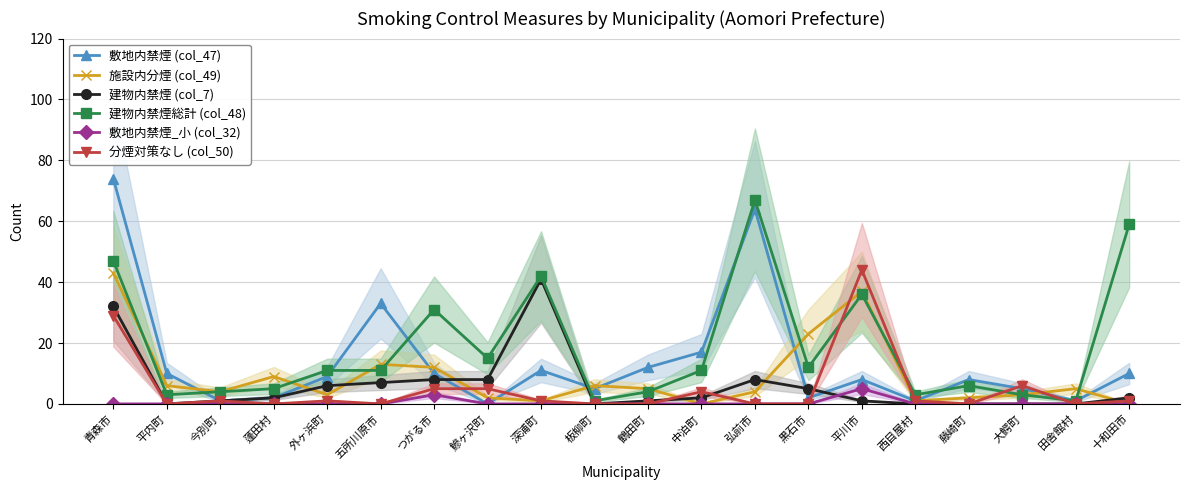

Count the number of categories in the chart.

20